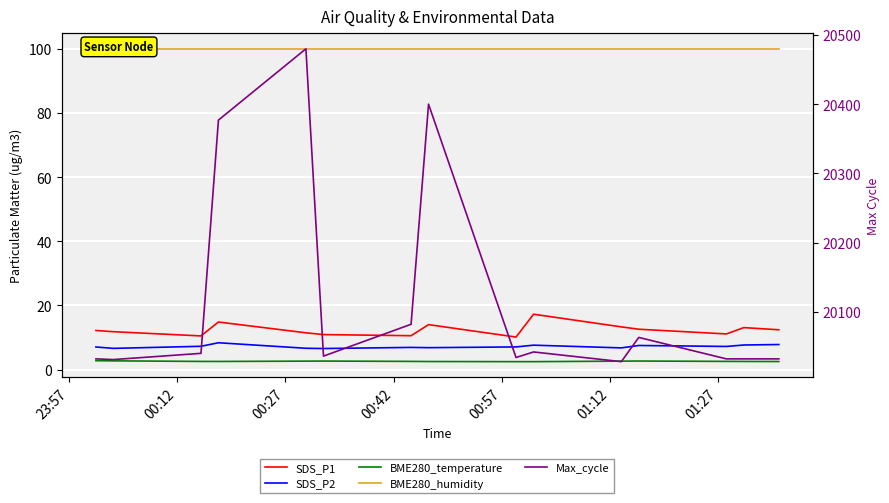

True or false: SDS_P1 and BME280_temperature cross at least once.

False